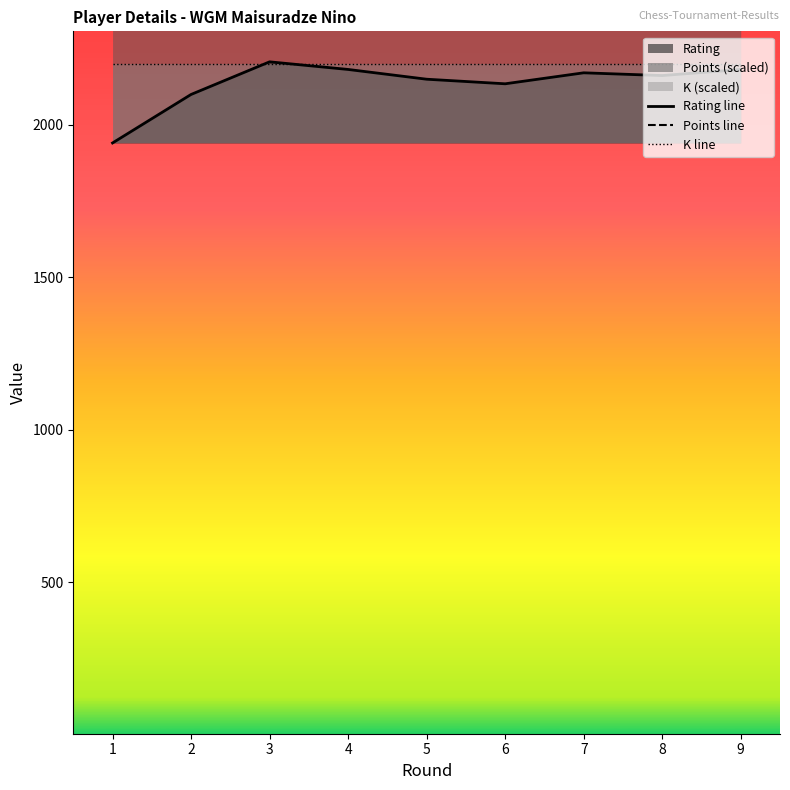

At how many categories does at least one series exceed 2442?

9